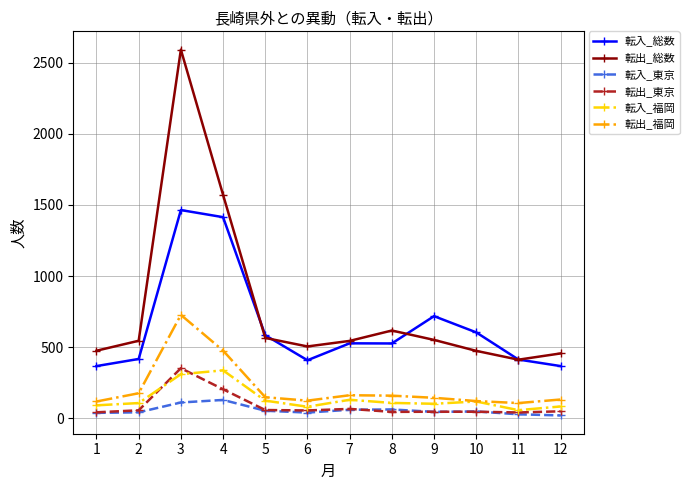

At which category is the sum across all series the highest?

3